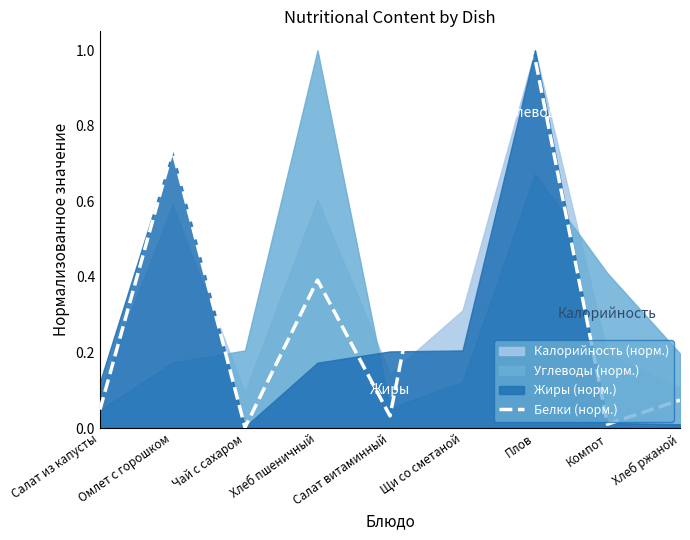

List the labels in order of value, smallest first.

Чай с сахаром, Компот, Салат витаминный, Салат из капусты, Хлеб ржаной, Хлеб пшеничный, Омлет с горошком, Плов, Щи со сметаной